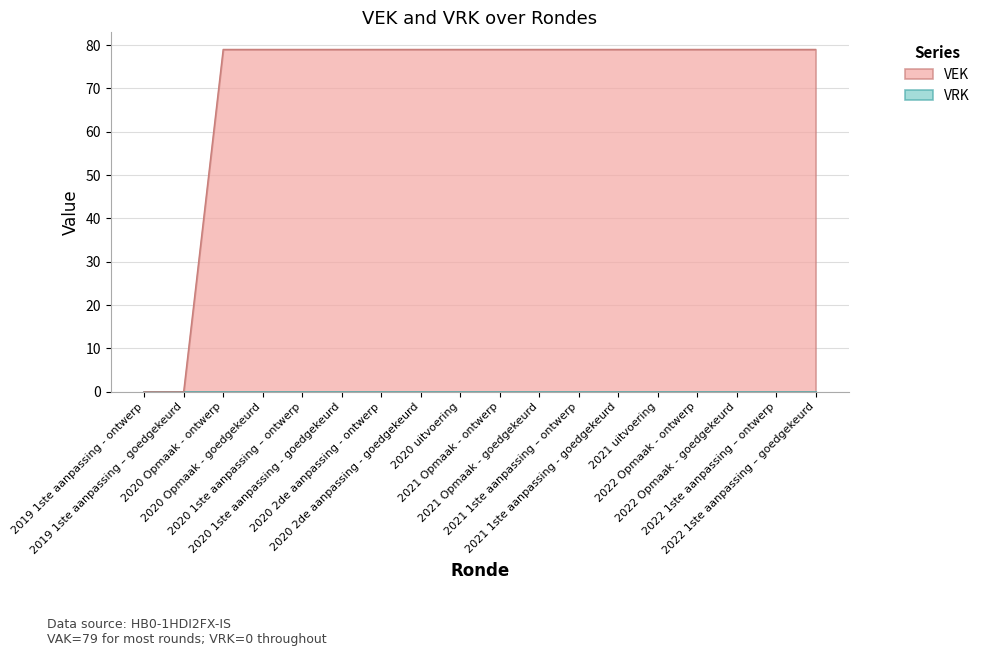

At which label is the value closest to 39?

2019 1ste aanpassing - ontwerp